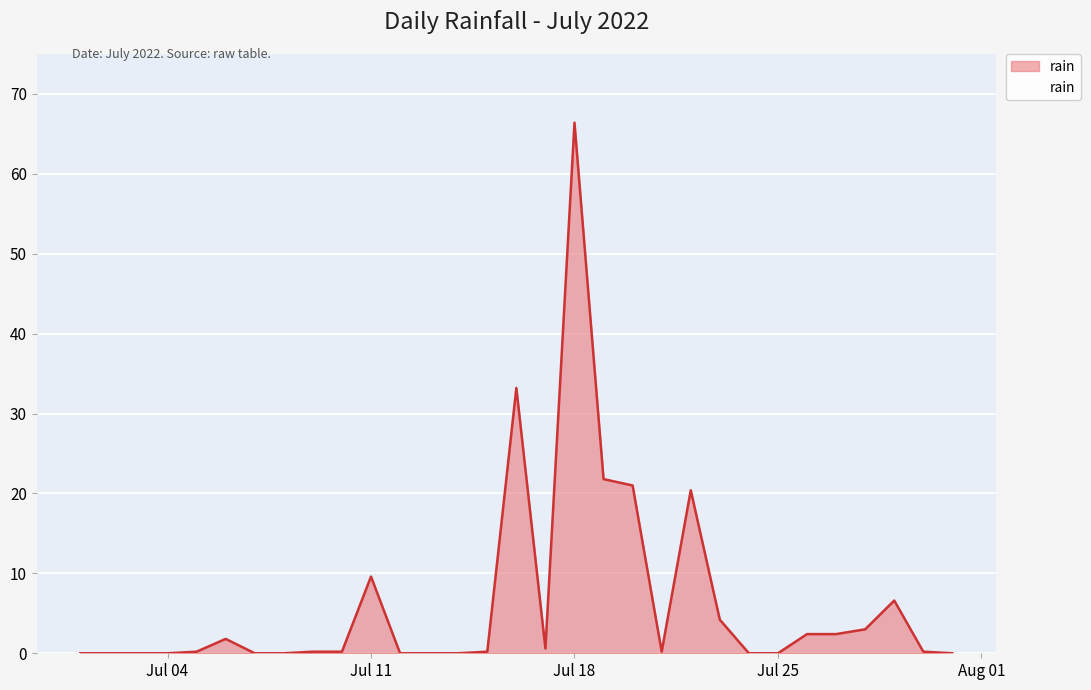

What is the greatest value displayed?

66.4